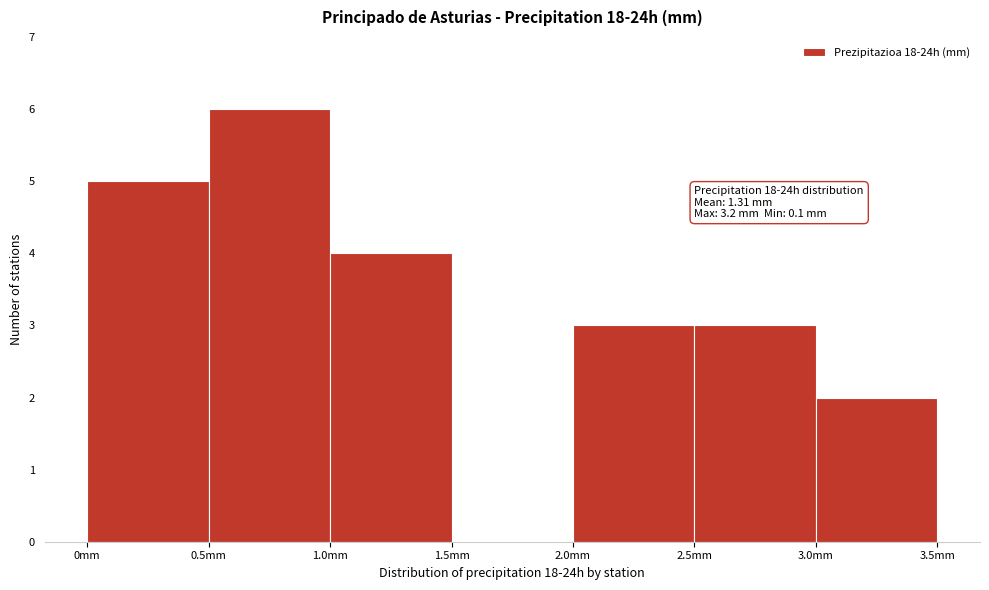

Which range on the x-axis has the tallest bar?

0.5 to 1.0